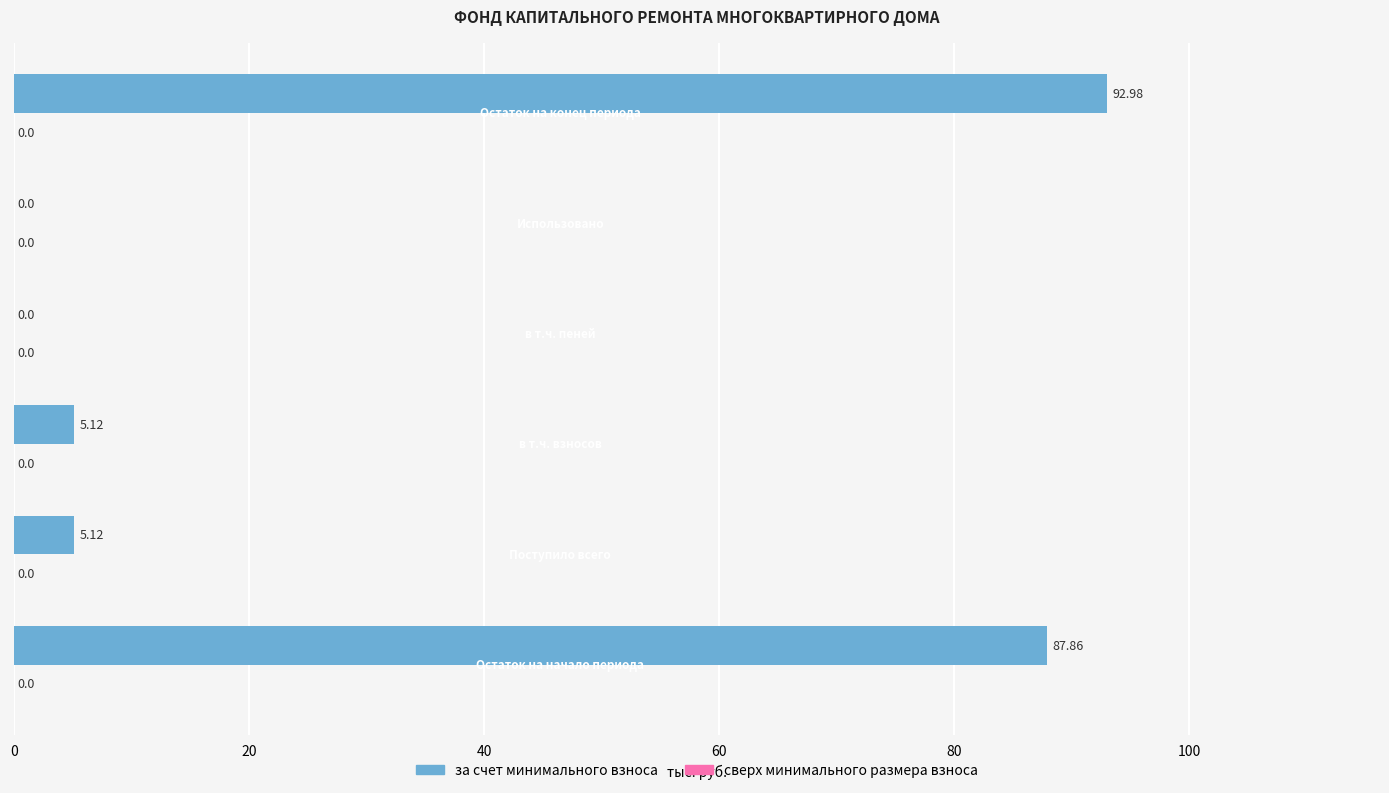

What is the sum of all values?

191.1